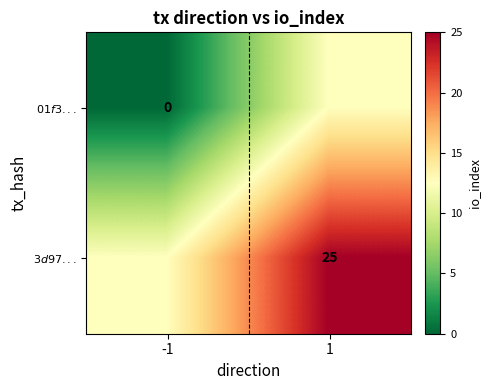

What is the lowest value of the $3d97...$ series?

12.5